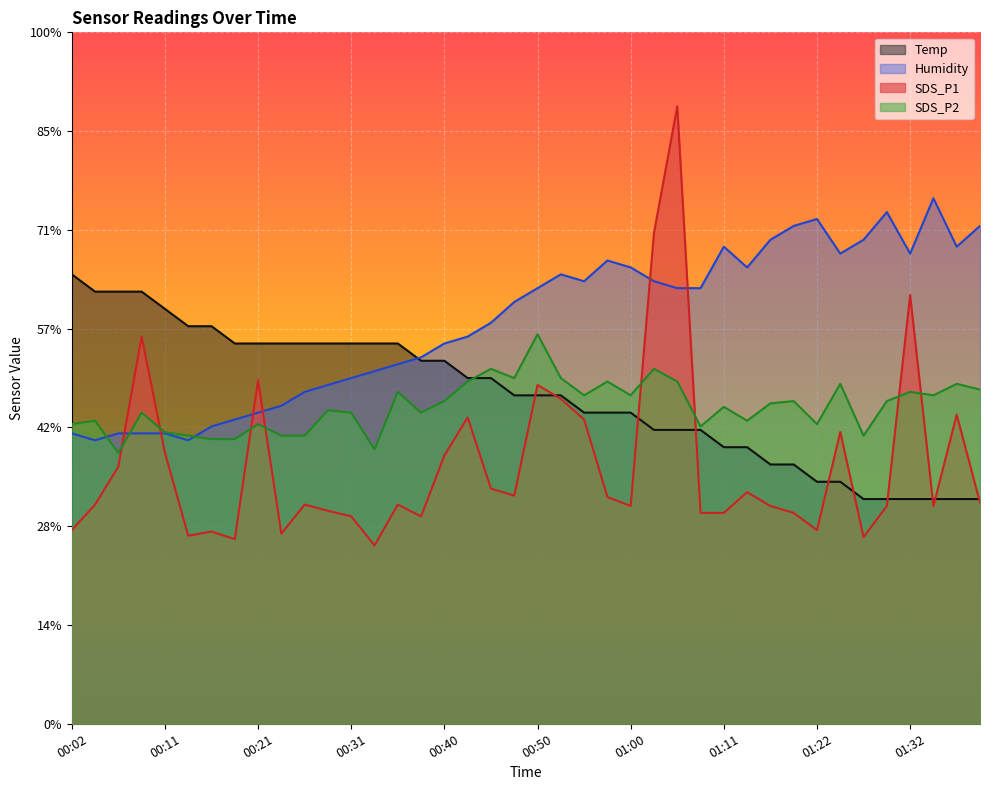

After their last crossing, which series has the higher values: Humidity or Temp?

Humidity